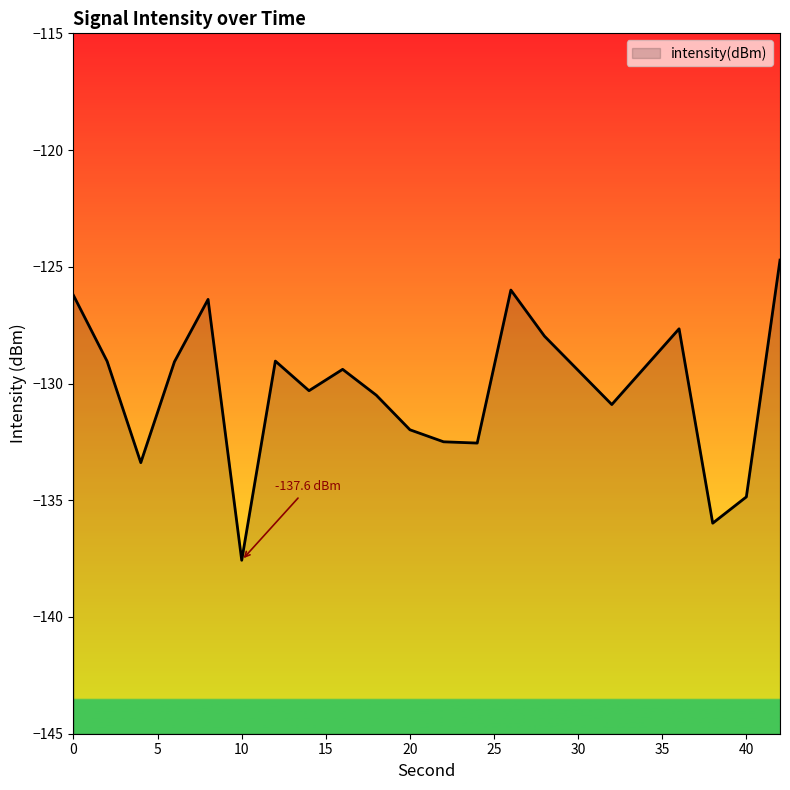

True or false: the data has more than 1 interior local peaks.

True